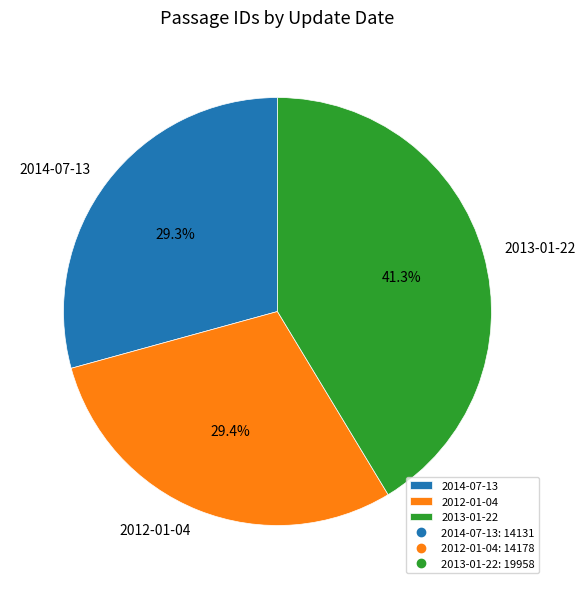

Between 2013-01-22 and 2012-01-04, which is larger?

2013-01-22